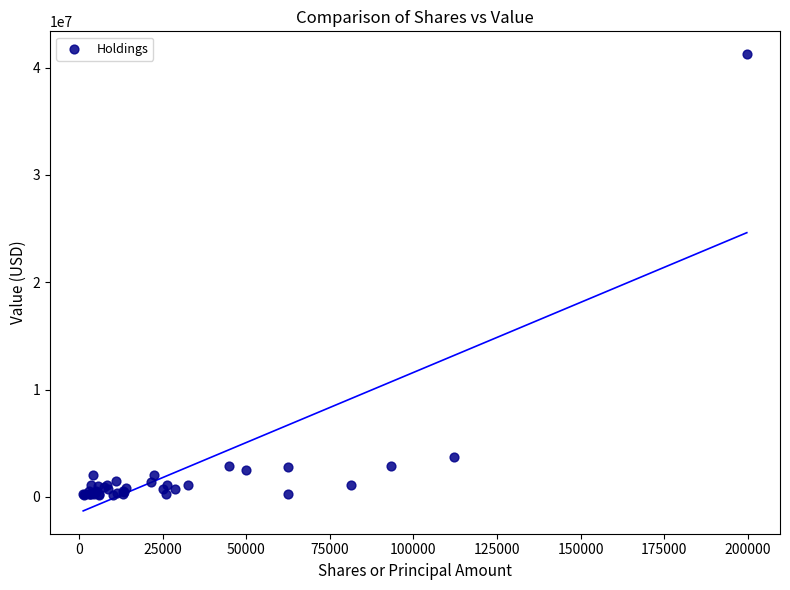

What Y value in the scatter plot is closest to 20716000?

3710000